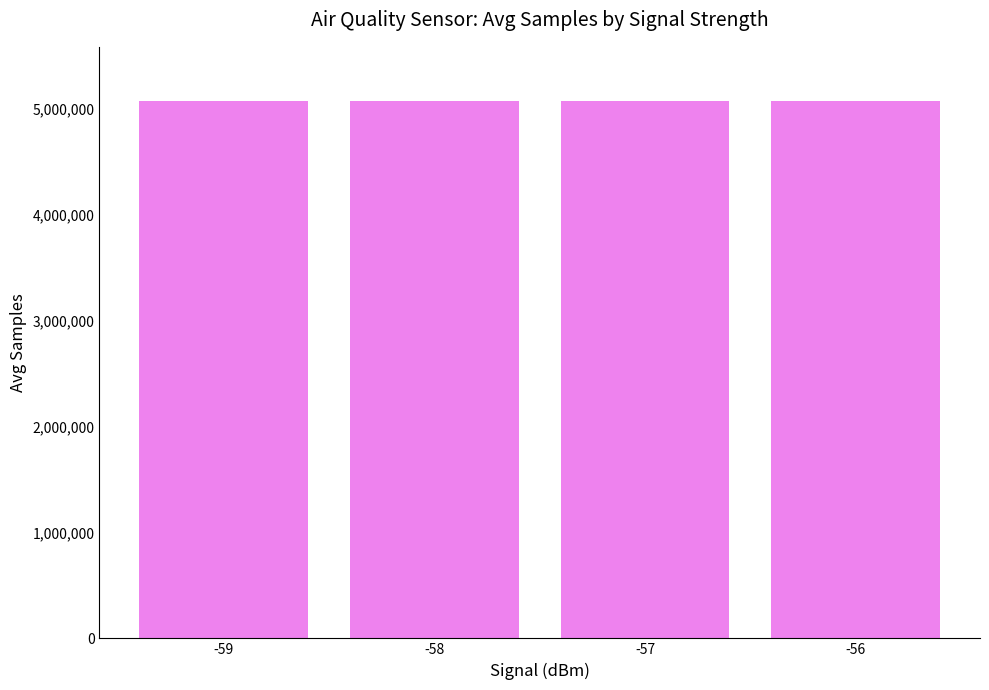

What is the maximum value shown in the chart?

5073256.0